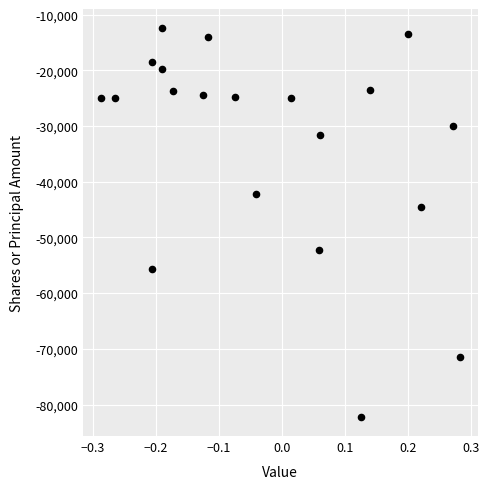

What is the range of Y values (max minus min)?

69668